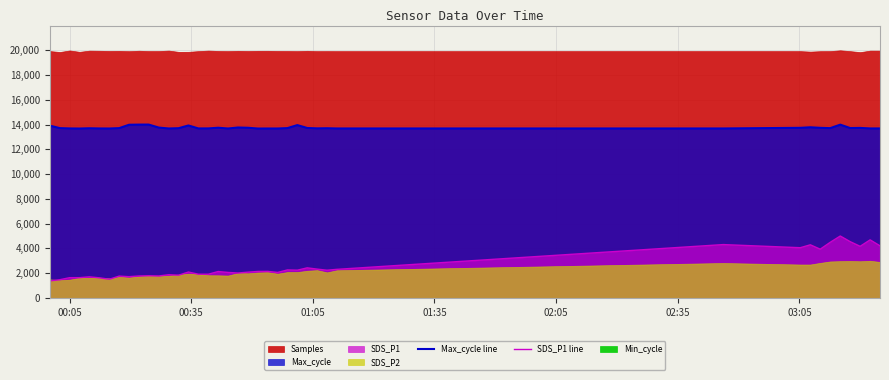

True or false: Max_cycle line and SDS_P1 line cross at least once.

False